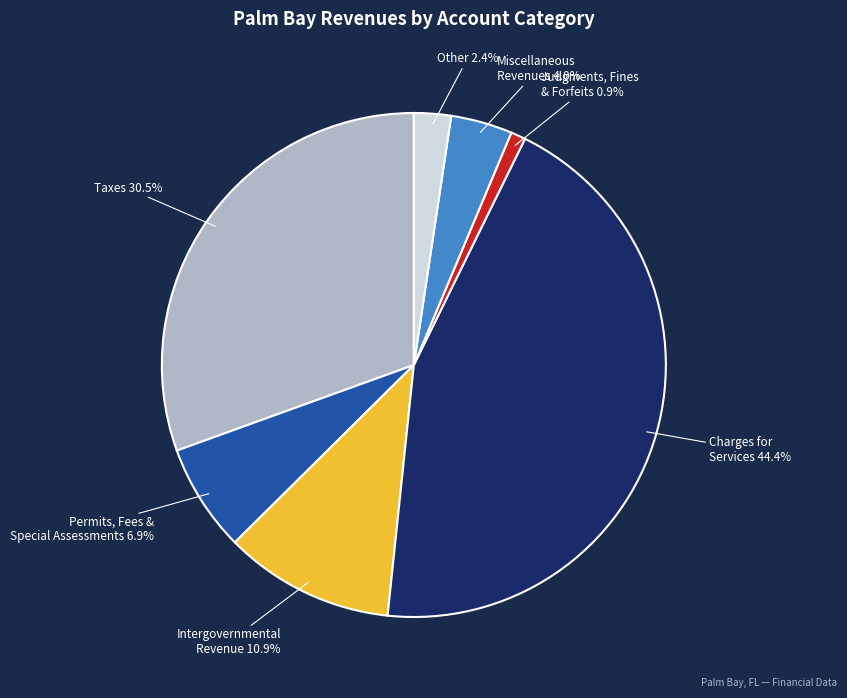

Between Intergovernmental Revenue and Miscellaneous Revenues, which is larger?

Intergovernmental Revenue